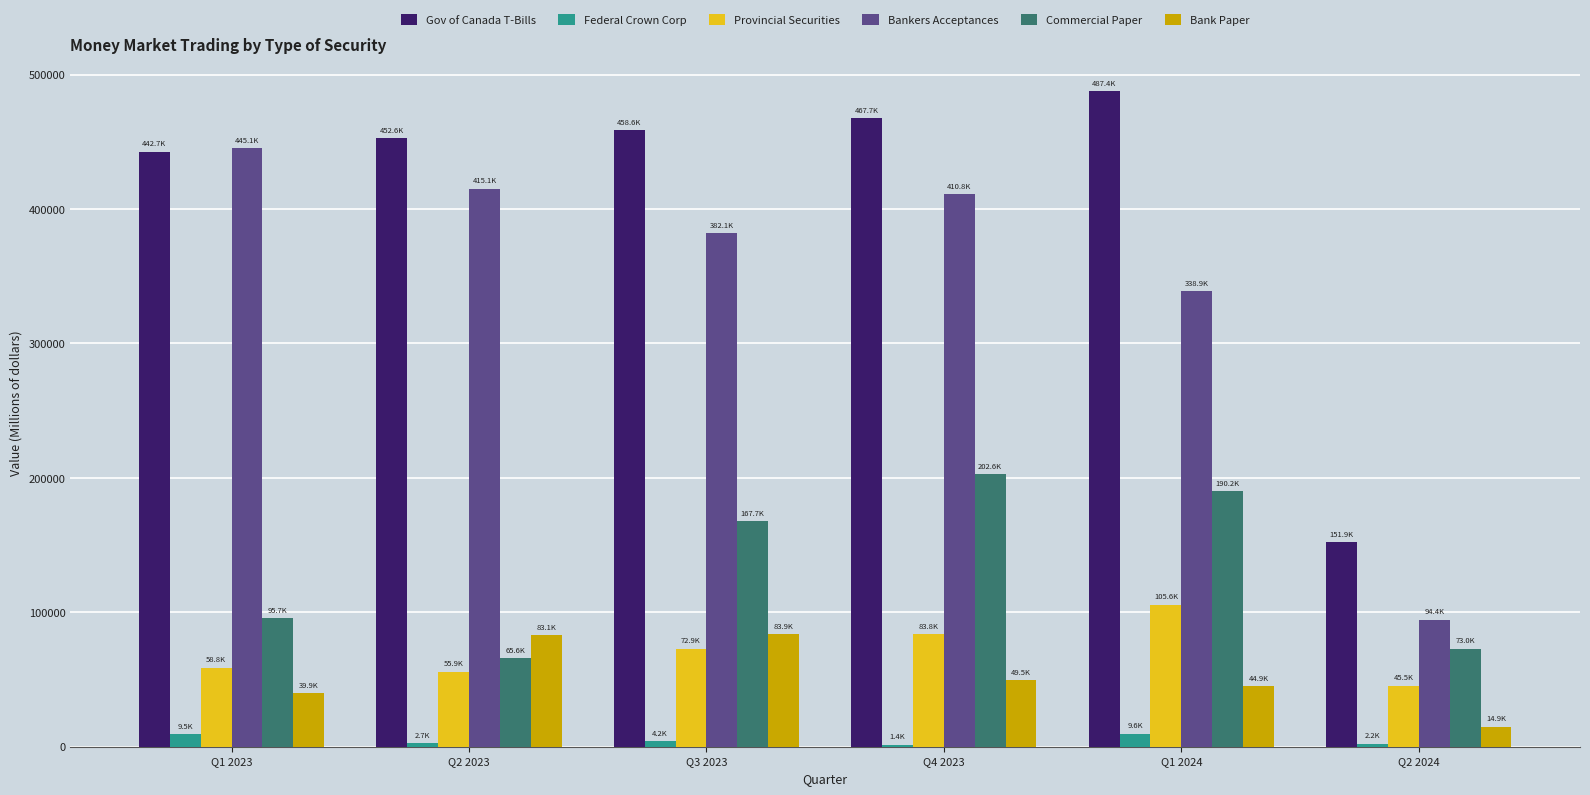

The value of Gov of Canada T-Bills at Q2 2024 is 151936.5. True or false?

True